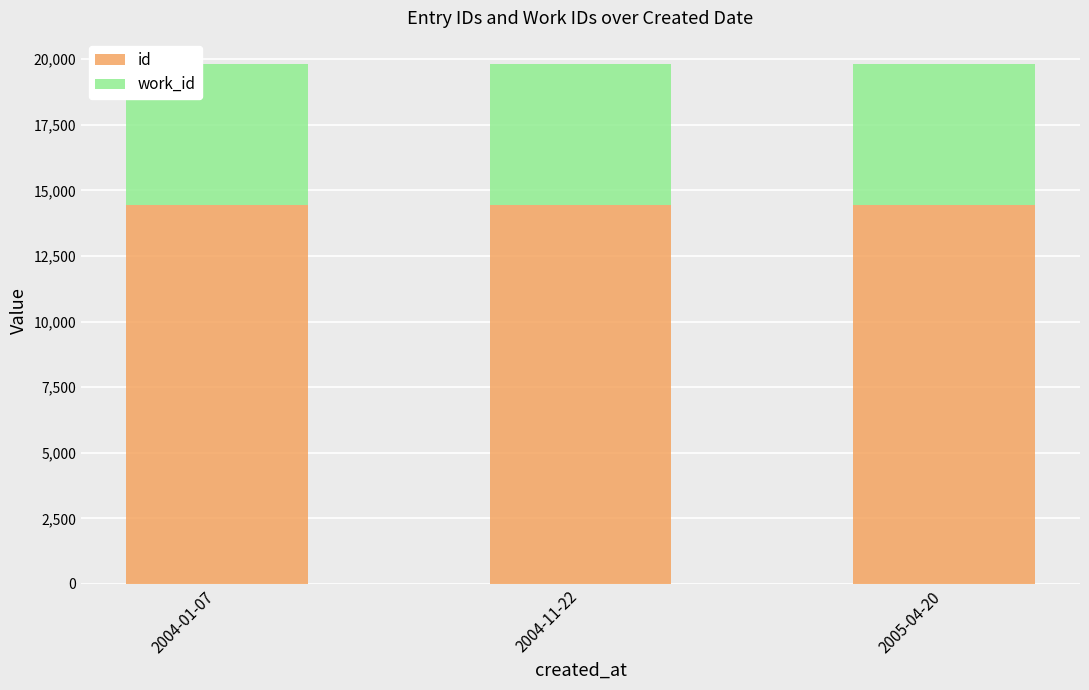

The value of id at 2004-01-07 is 14442. True or false?

True